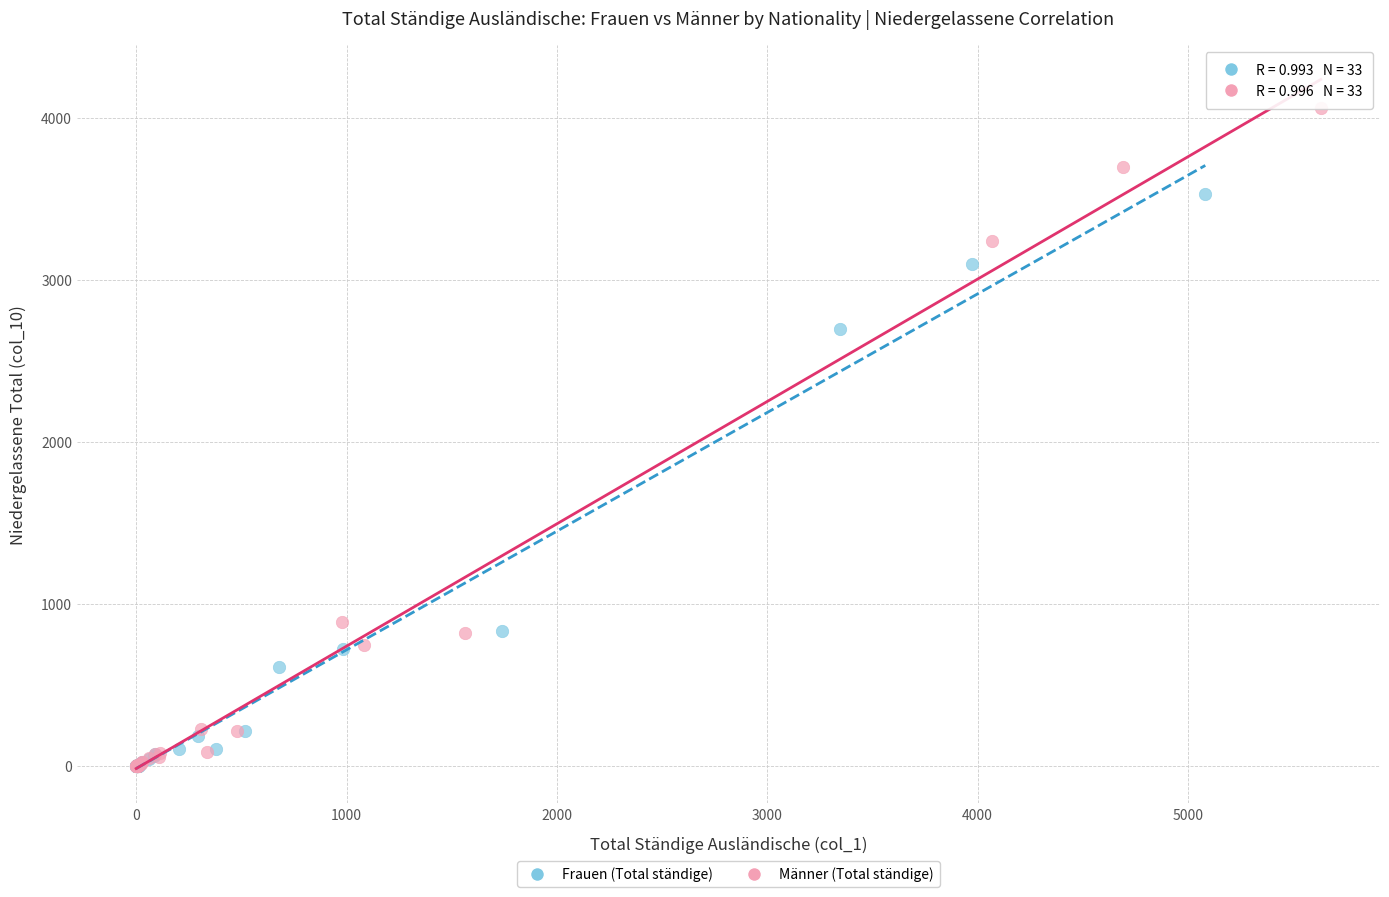

Which series has the widest spread of Y values?

Männer (Total ständige)